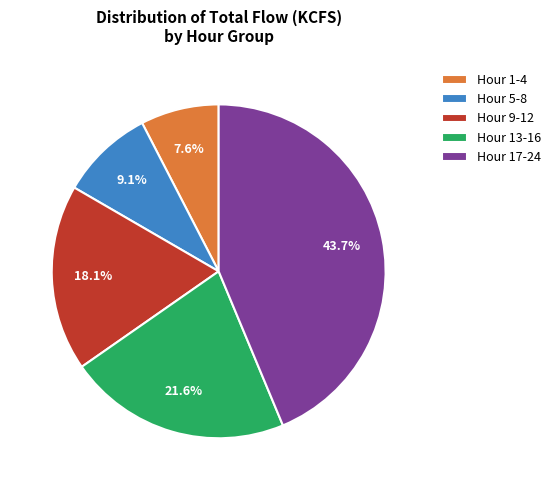

Approximately how many times larger is the value at Hour 9-12 compared to Hour 1-4?

2.4